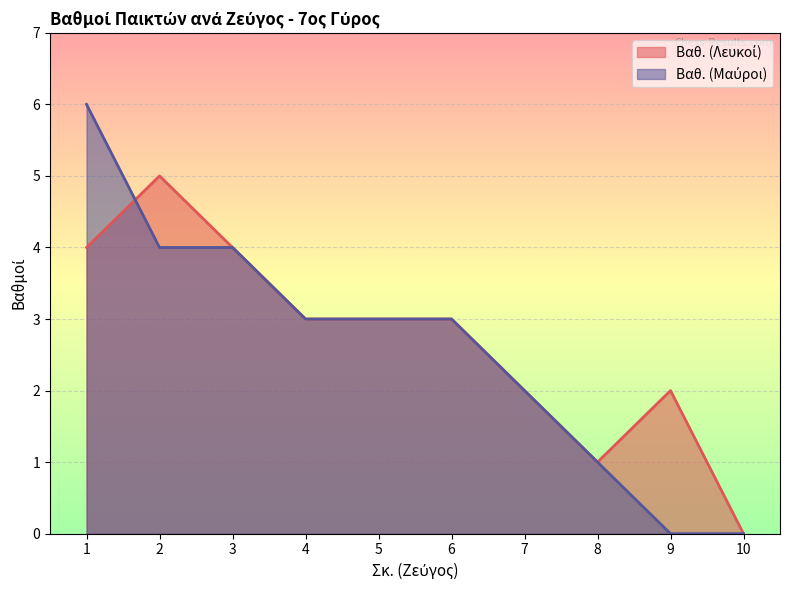

Which series ends up on top after the final intersection of Βαθ. (Λευκοί) and Βαθ. (Μαύροι)?

Βαθ. (Λευκοί)